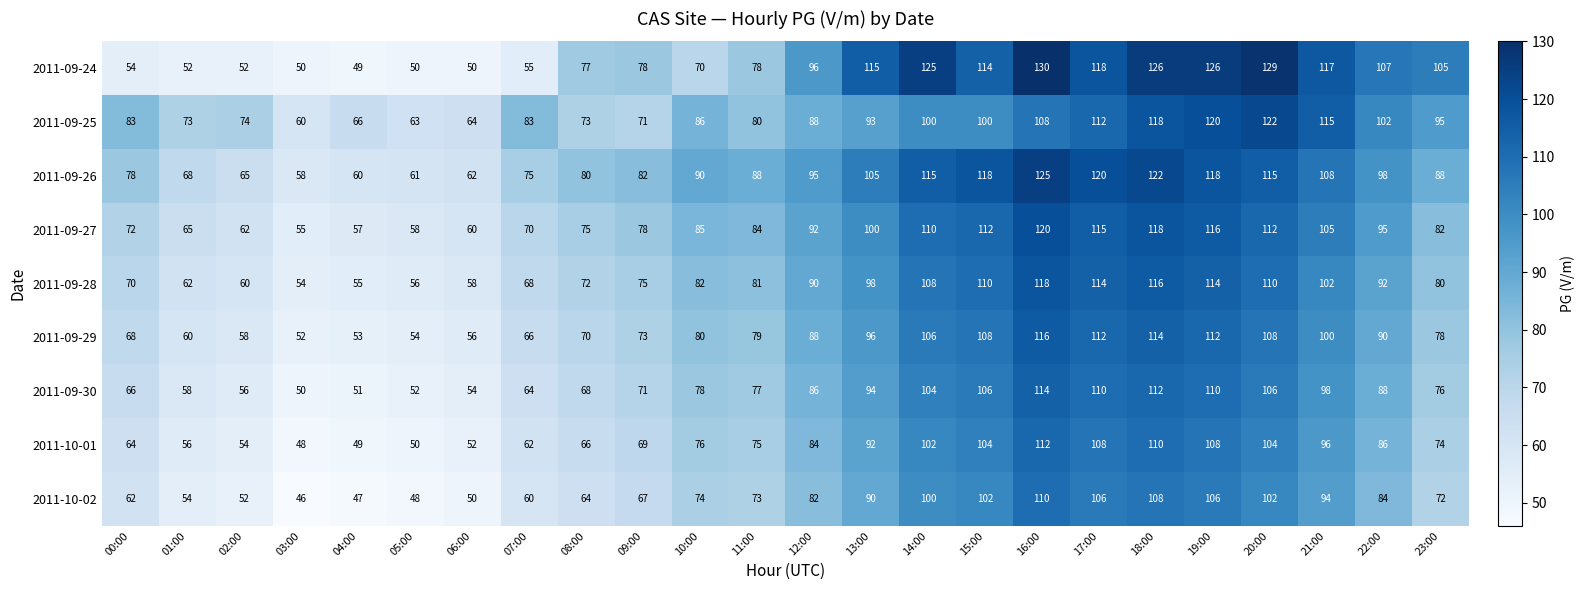

What is the spread (max minus min) of values at 12:00?

14